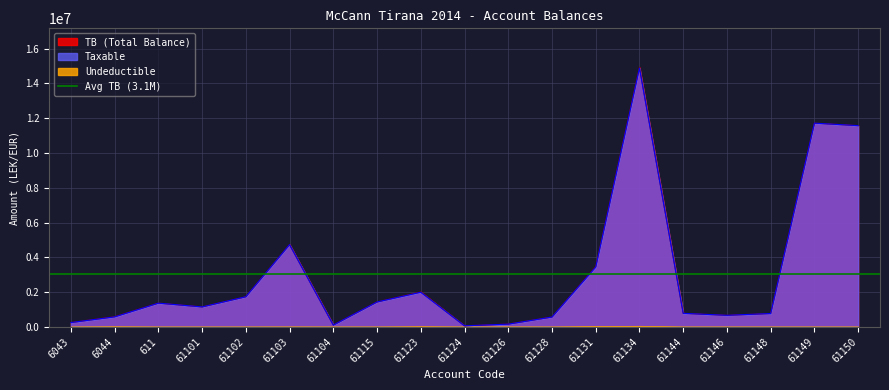

Is the value of Taxable at 6044 greater than the value of TB at 61115?

No